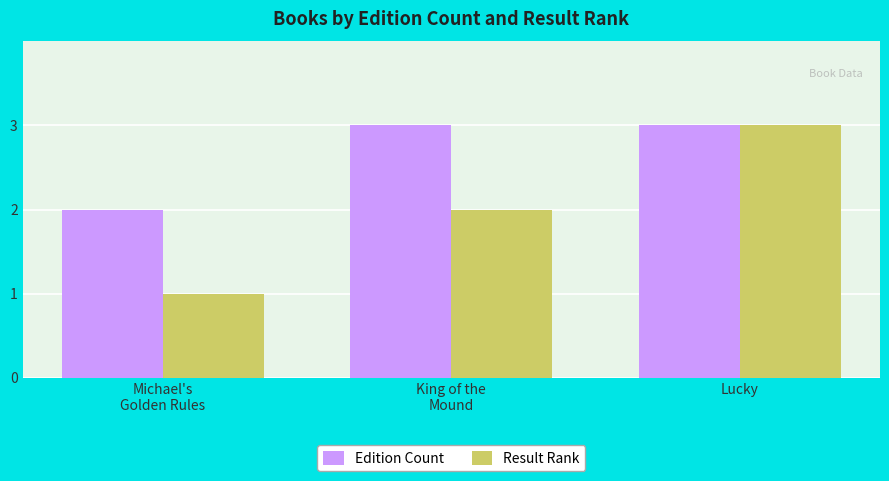

The Result Rank series shows 5 at Lucky. True or false?

False